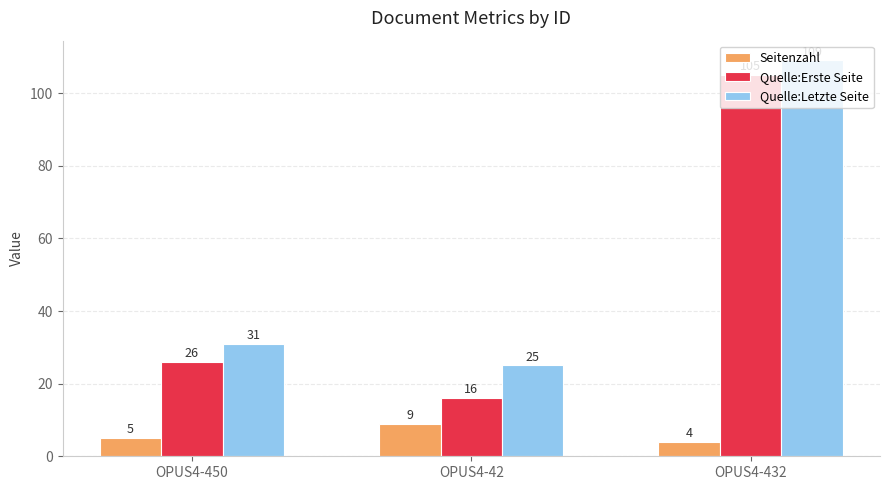

What is the highest value of the Quelle:Letzte Seite series?

109